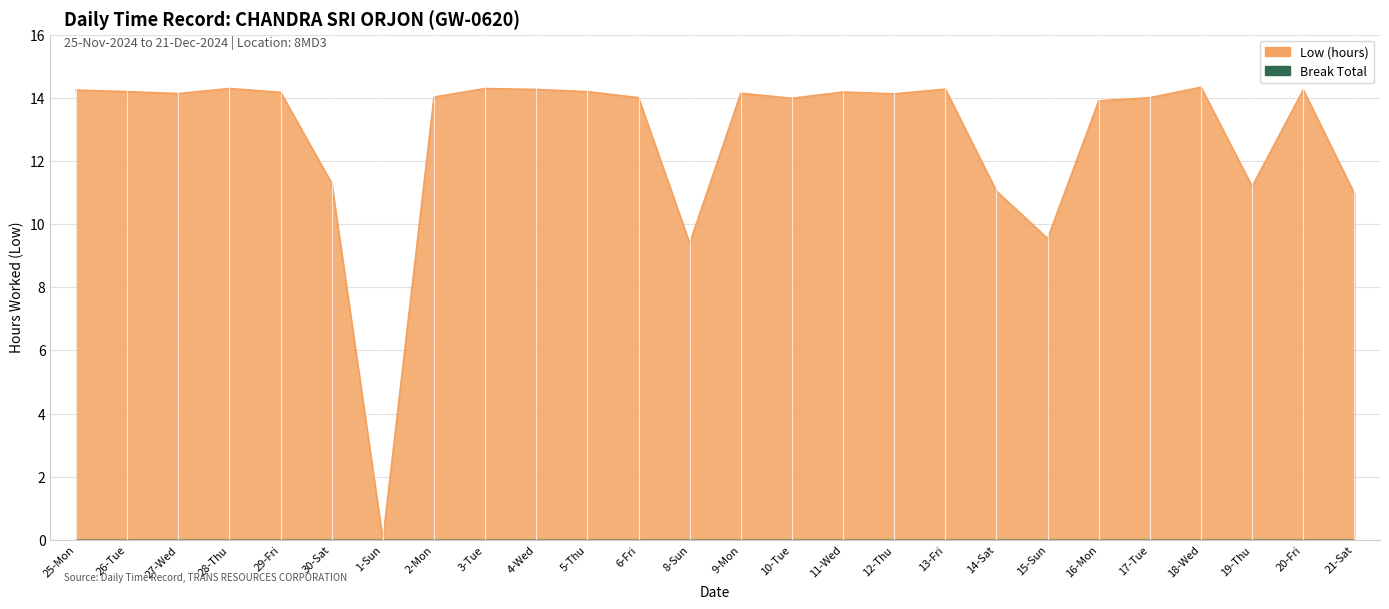

List the labels in order of value, largest first.

18-Wed, 28-Thu, 3-Tue, 13-Fri, 4-Wed, 20-Fri, 25-Mon, 26-Tue, 5-Thu, 11-Wed, 29-Fri, 9-Mon, 27-Wed, 12-Thu, 2-Mon, 6-Fri, 17-Tue, 10-Tue, 16-Mon, 30-Sat, 19-Thu, 14-Sat, 21-Sat, 15-Sun, 8-Sun, 1-Sun